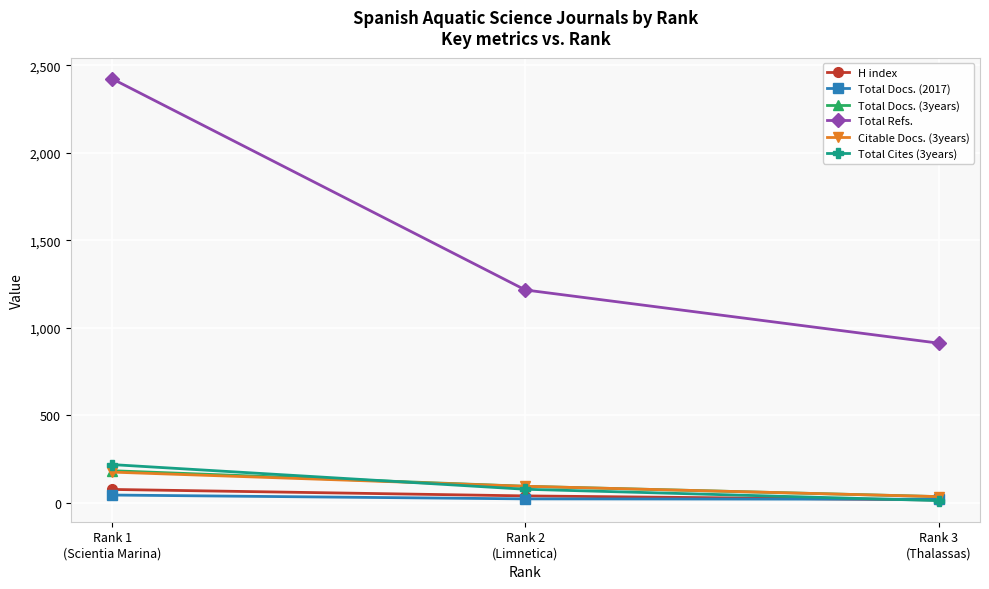

What is the approximate value of Total Cites (3years) at Rank 3
(Thalassas), to the nearest 10?

10